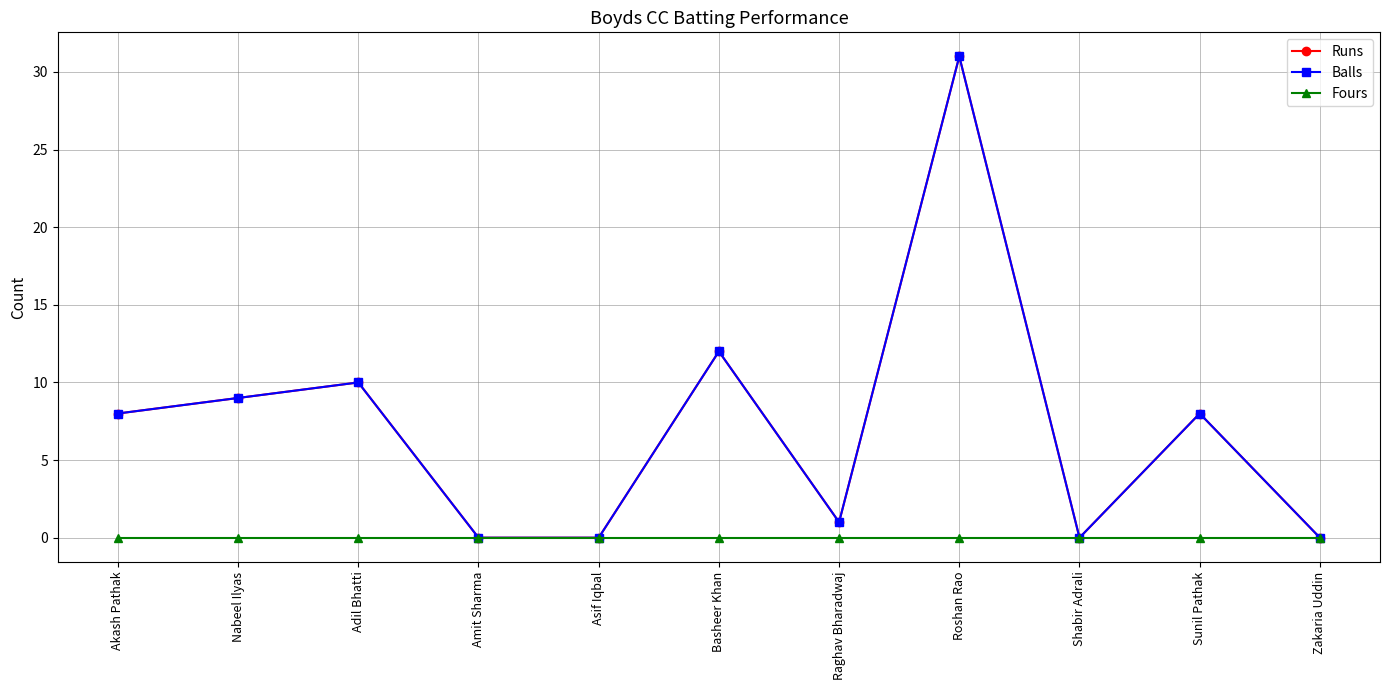

Reading left to right, extract all data points from this chart.

Runs: 8	9	10	0	0	12	1	31	0	8	0
Balls: 8	9	10	0	0	12	1	31	0	8	0
Fours: 0	0	0	0	0	0	0	0	0	0	0